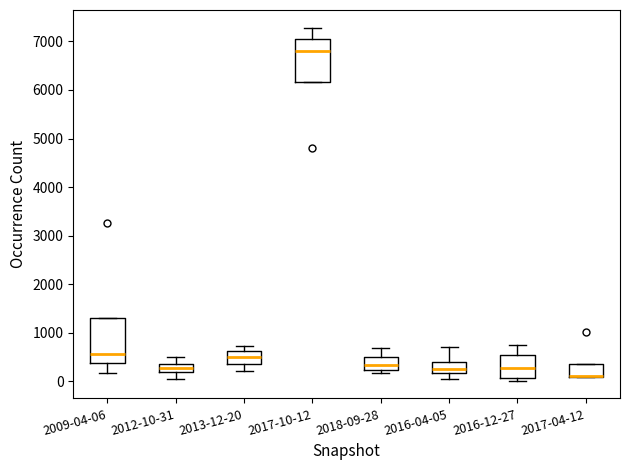

Reading left to right, transcribe this box plot: for each box, give where its median line is, the range the box spans, and where its two whiskers end, as read against the y-axis. The values are not printed on the chart, so give them approximately, as read against the axis.

2009-04-06: median 600, box 400 to 1300, whiskers 200 to 1300
2012-10-31: median 300, box 200 to 400, whiskers 0 to 500
2013-12-20: median 500, box 400 to 600, whiskers 200 to 700
2017-10-12: median 6800, box 6200 to 7100, whiskers 6200 to 7300
2018-09-28: median 300, box 200 to 500, whiskers 200 (just below the box's lower edge) to 700
2016-04-05: median 200 (inside the box), box 200 to 400, whiskers 0 to 700
2016-12-27: median 300, box 100 to 500, whiskers 0 to 700
2017-04-12: median 100 (drawn on the box's lower edge), box 100 to 400, whiskers 100 to 400